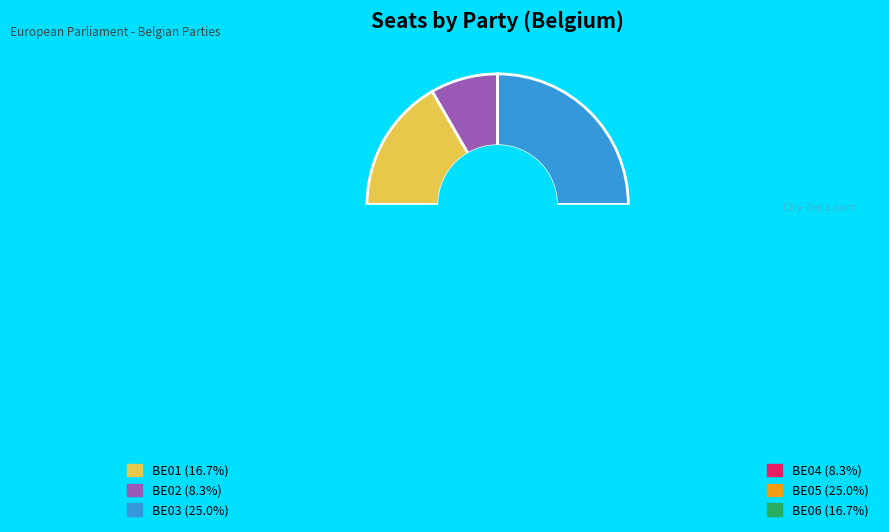

To the nearest percent, what portion does BE04 represent?

8%